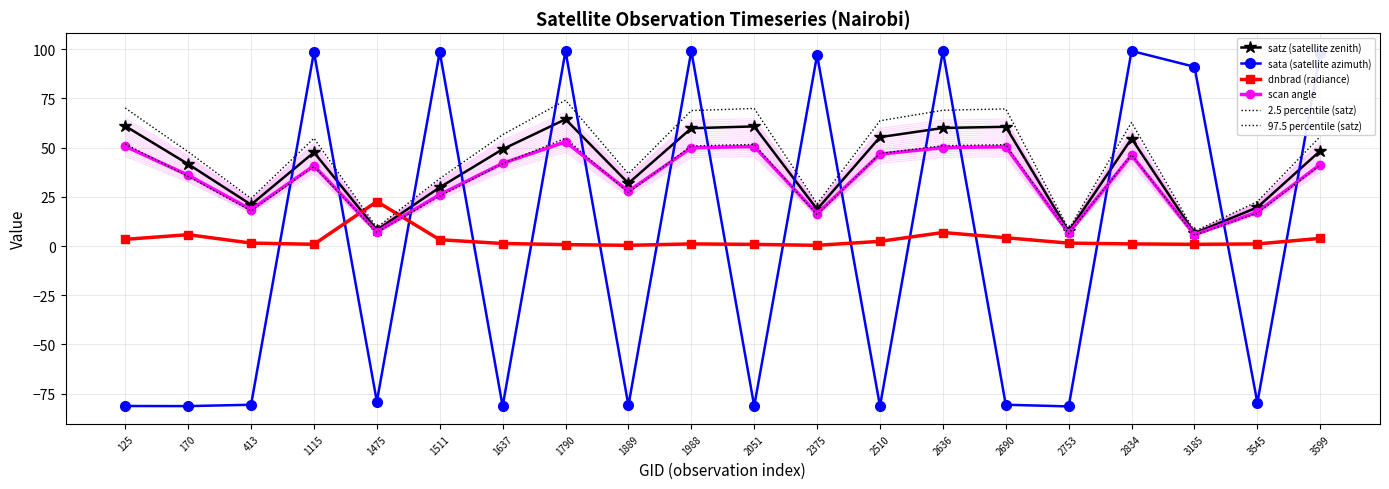

At which label does scan angle reach its peak?

1790